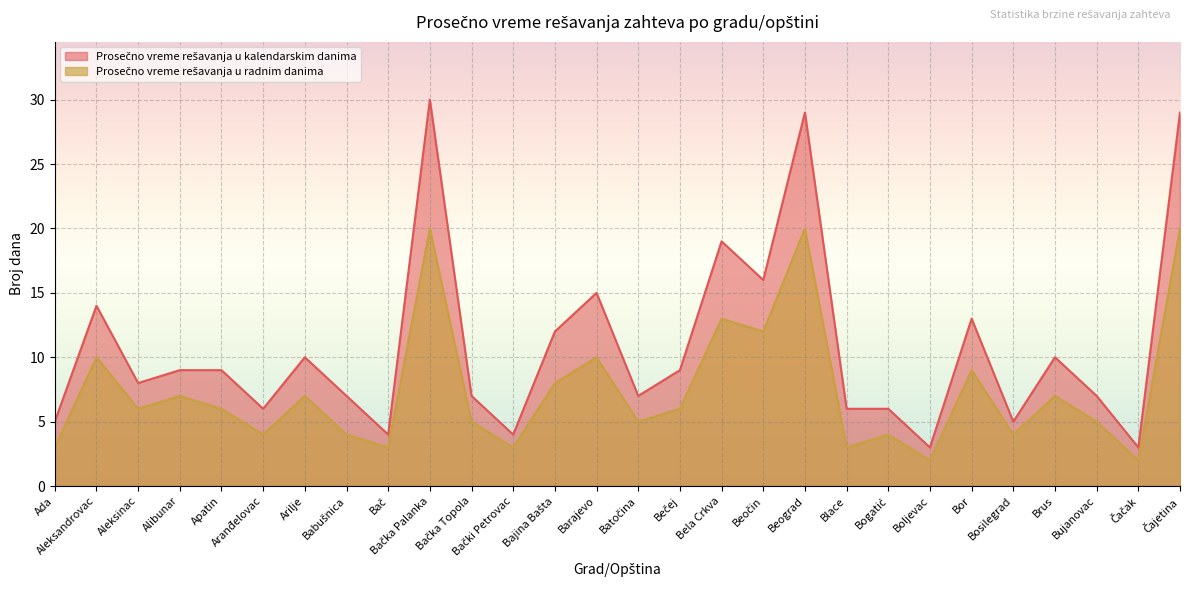

True or false: Prosečno vreme rešavanja u kalendarskim danima and Prosečno vreme rešavanja u radnim danima cross at least once.

False